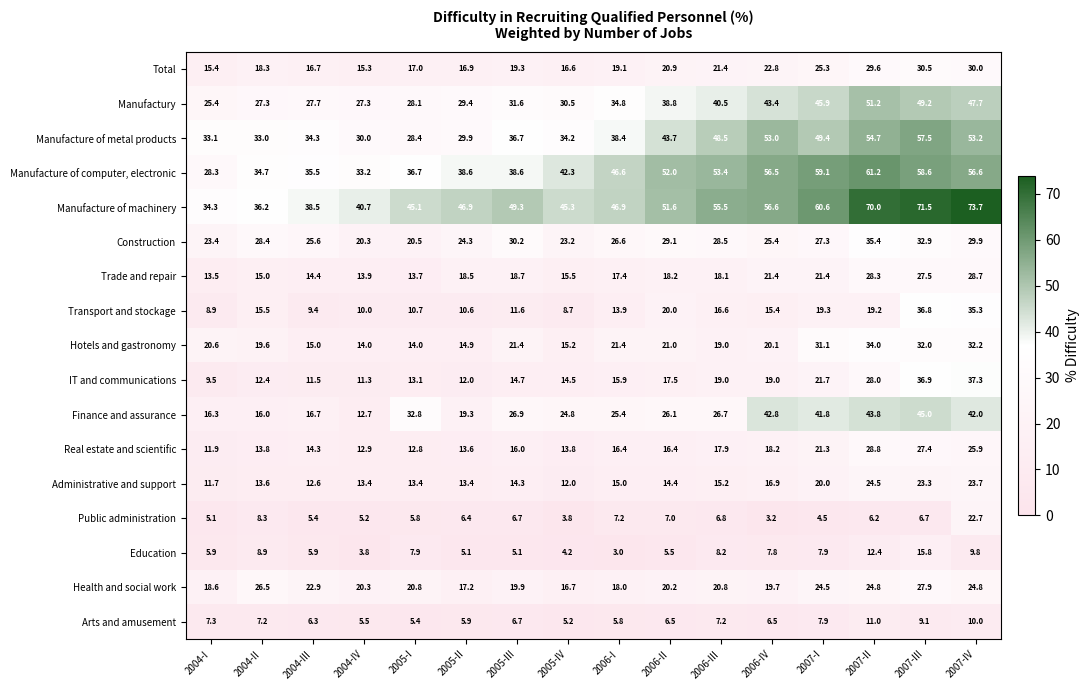

Is it true that Manufactury equals 44.3 at 2004-II?

False